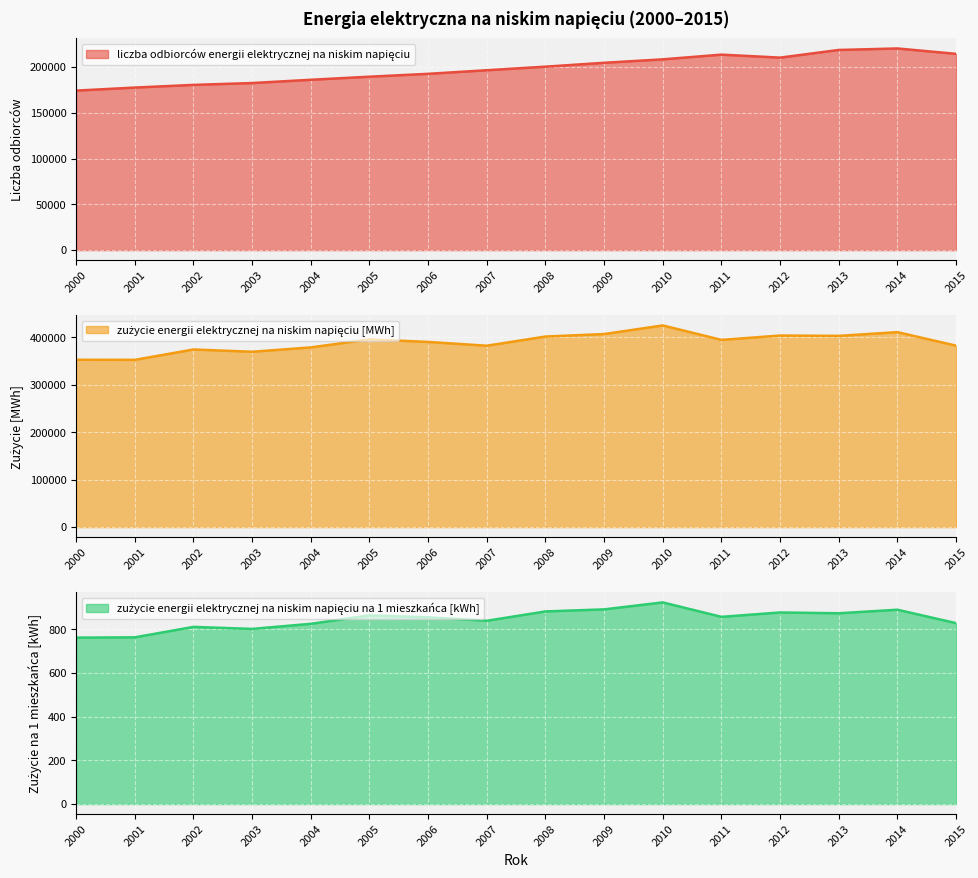

Reading left to right, extract all data points from this chart.

liczba odbiorców energii elektrycznej na niskim napięciu: 174266.0	177592.0	180505.0	182535.0	186103.0	189465.0	192593.0	196514.0	200423.0	204648.0	208421.0	213554.0	210296.0	218673.0	220298.0	214416.0
zużycie energii elektrycznej na niskim napięciu [MWh]: 352507.0	352337.0	374191.0	369405.0	378567.0	395411.0	390108.9	382121.7	401482.0	406675.0	424861.0	394416.0	403554.0	402884.0	410706.0	382252.0
zużycie energii elektrycznej na niskim napięciu na 1 mieszkańca [kWh]: 761.4	762.8	810.5	801.3	824.6	863.2	854.3	838.5	881.3	890.7	922.6	856.5	876.5	872.9	889.1	827.7